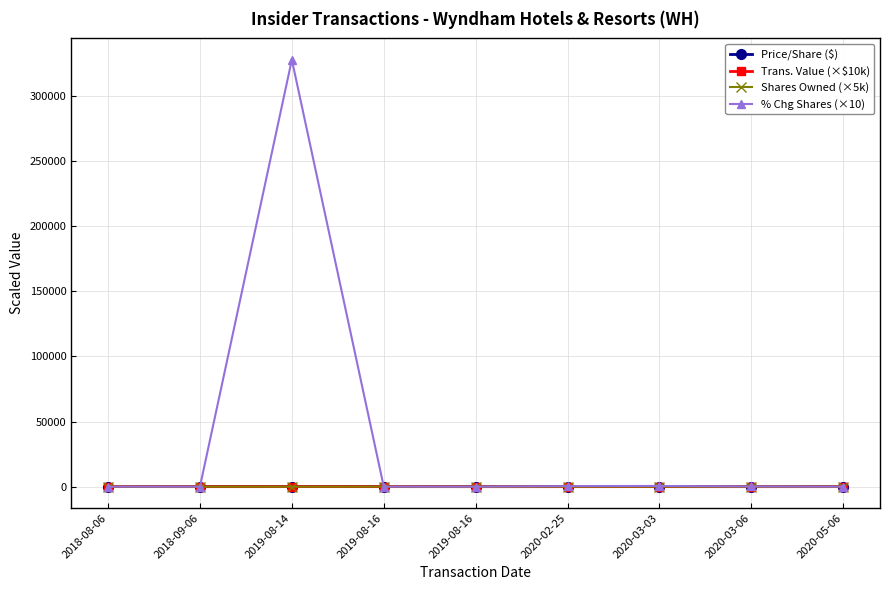

How many series are shown in this chart?

4